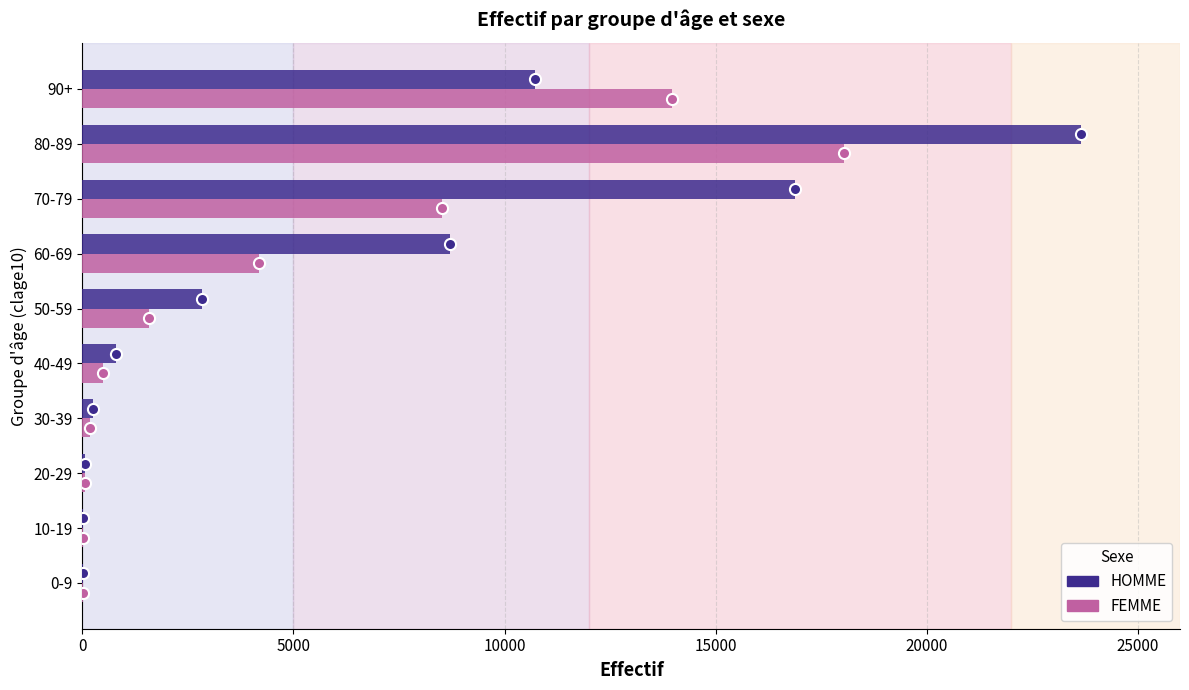

Is the value of FEMME at 20-29 greater than the value of HOMME at 60-69?

No